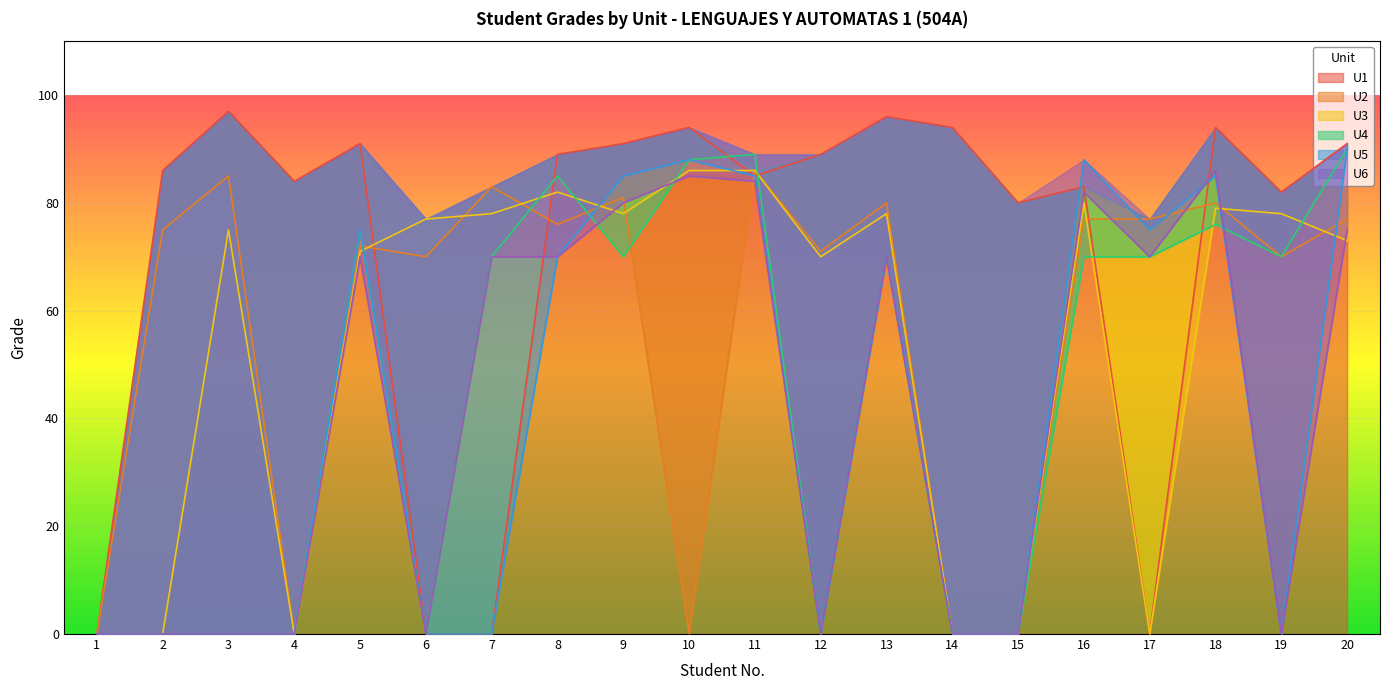

Which category has the lowest value across all series?

1